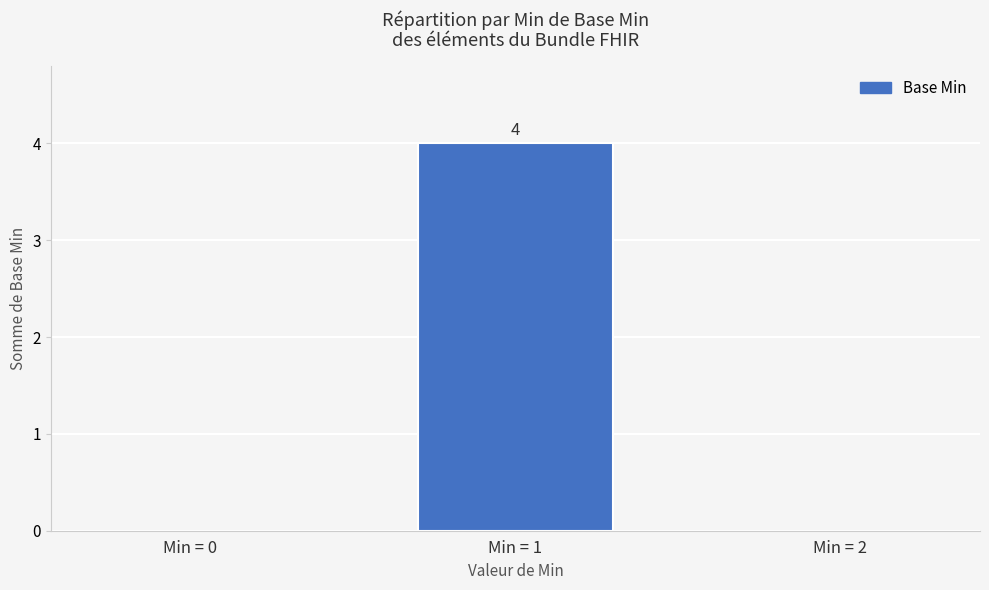

True or false: the data shows 1 at Min = 1.

False